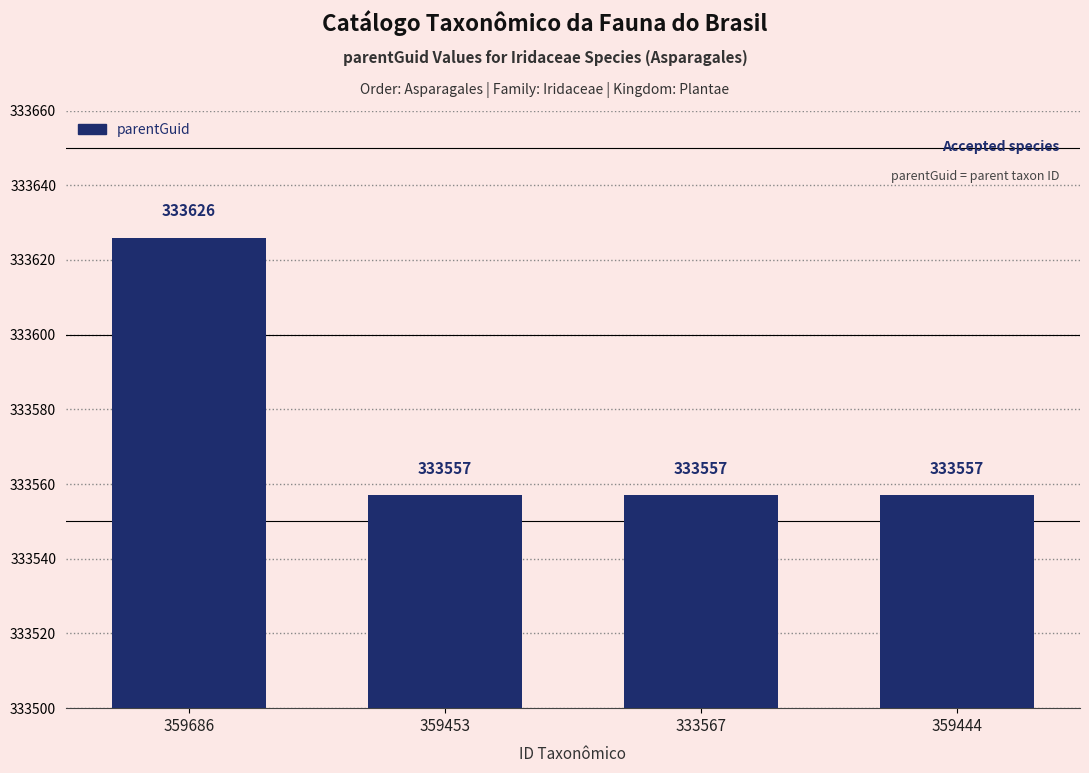

What is the label of the 2nd bar from the right?

333567